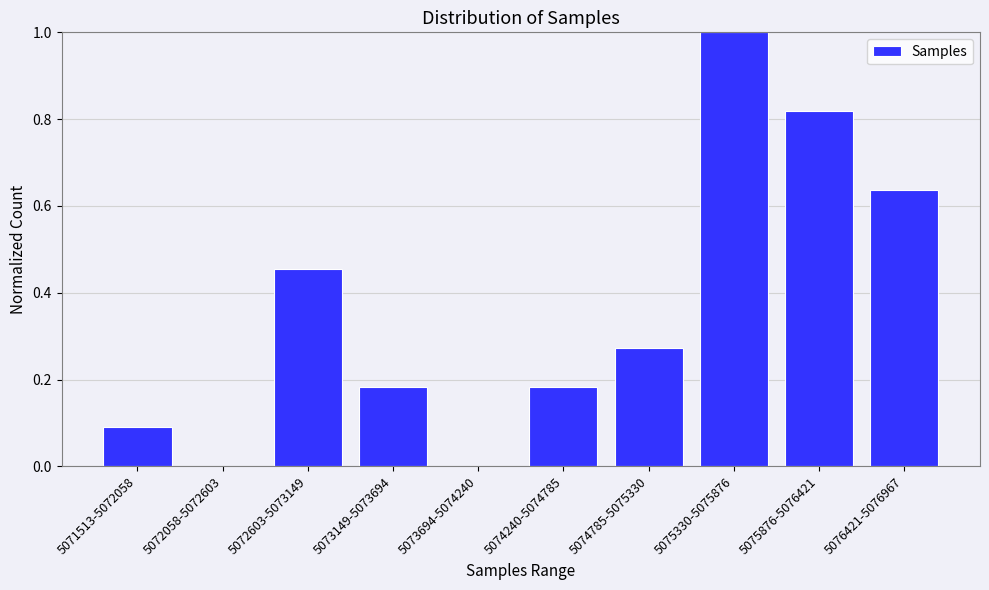

True or false: the data shows 0.2 at 5076421-5076967.

False